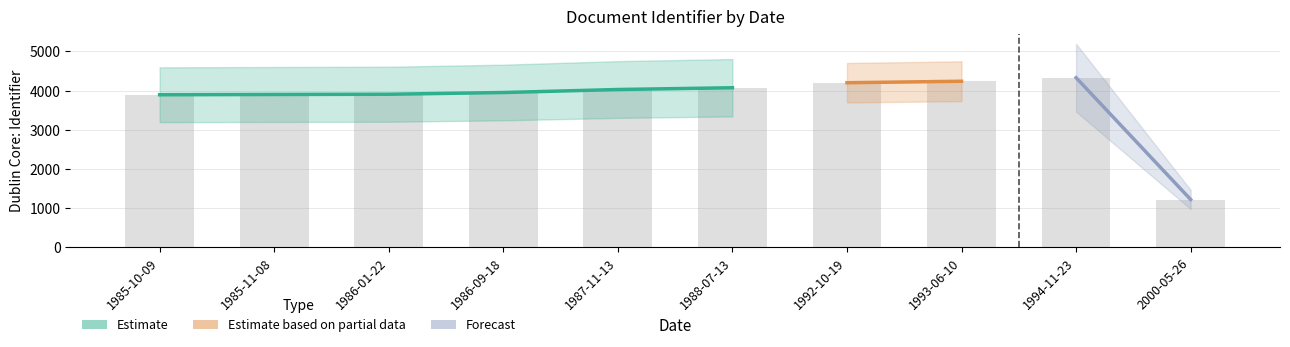

What is the value of the 5th bar from the left?

4026